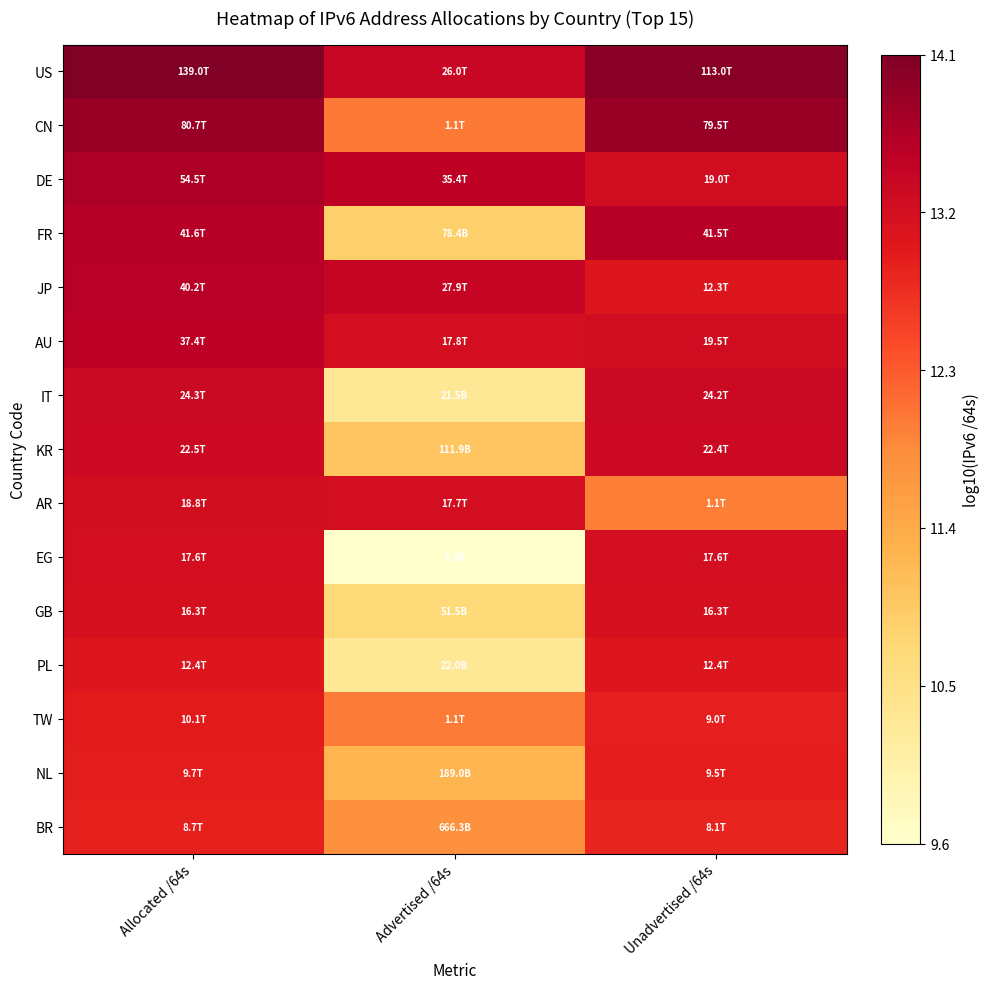

Rank the series at Allocated /64s from lowest to highest value.

BR, NL, TW, PL, GB, EG, AR, KR, IT, AU, JP, FR, DE, CN, US